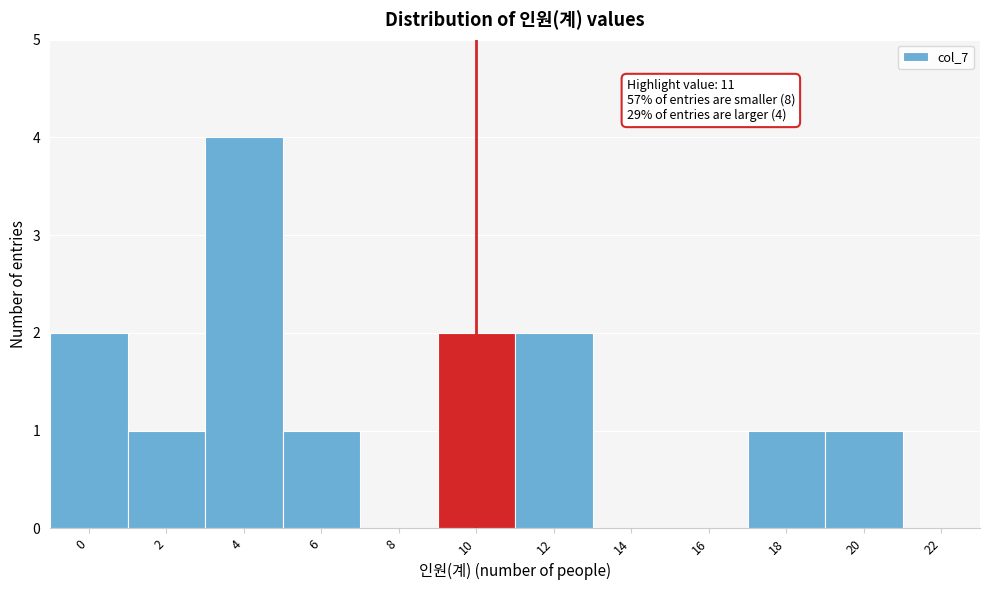

Reading right to left, list all the values displayed in this chart.

22=0	20=1	18=1	16=0	14=0	12=2	10=2	8=0	6=1	4=4	2=1	0=2